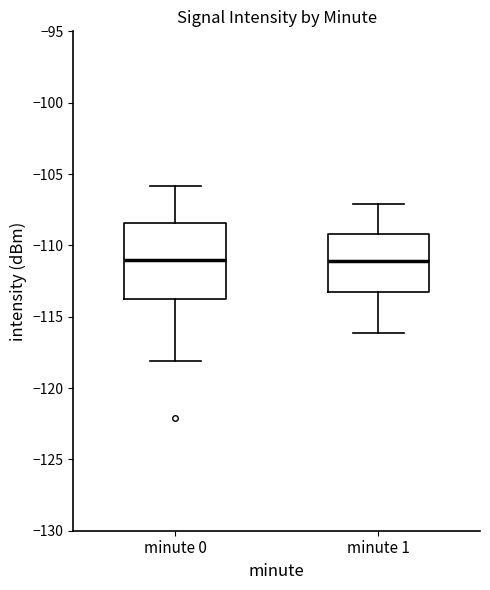

Reading left to right, transcribe this box plot: for each box, give where its median line is, the range the box spans, and where its two whiskers end, as read against the y-axis. The values are not printed on the chart, so give them approximately, as read against the axis.

minute 0: median -111.0, box -114.0 to -108.5, whiskers -118.0 to -106.0
minute 1: median -111.0, box -113.5 to -109.0, whiskers -116.0 to -107.0